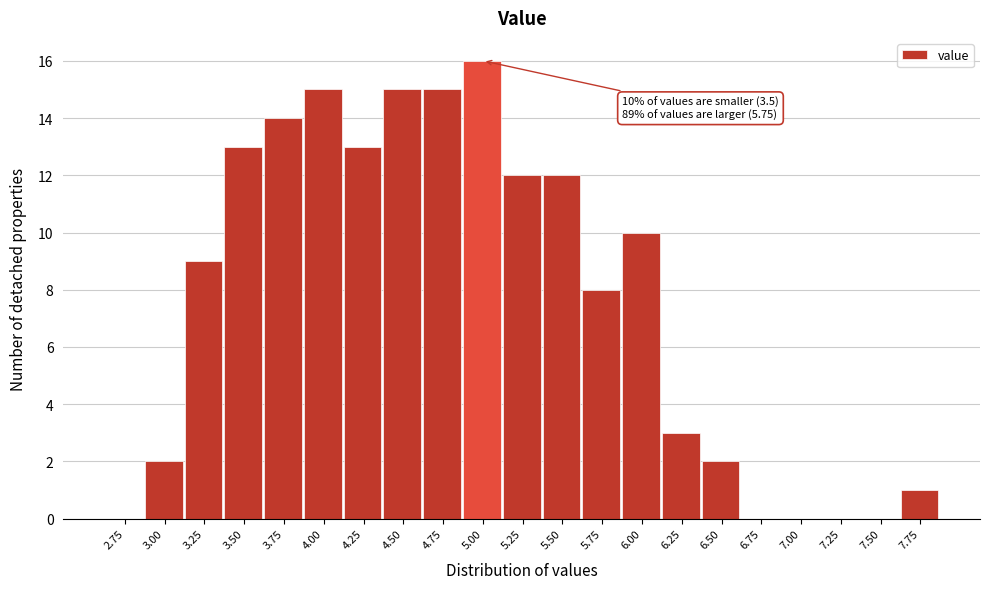

Reading left to right, list all the values displayed in this chart.

2.75=0	3.00=2	3.25=9	3.50=13	3.75=14	4.00=15	4.25=13	4.50=15	4.75=15	5.00=16	5.25=12	5.50=12	5.75=8	6.00=10	6.25=3	6.50=2	6.75=0	7.00=0	7.25=0	7.50=0	7.75=1